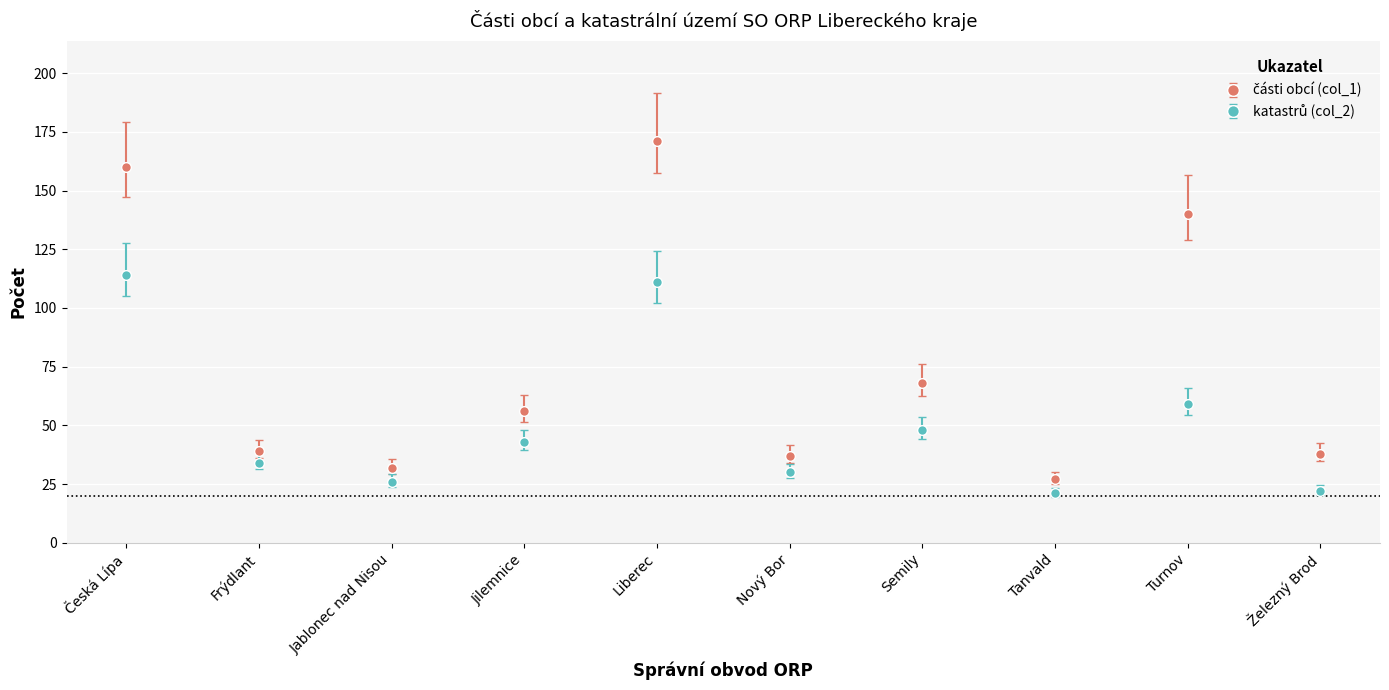

What is the label of the 3rd point from the left?

Jablonec nad Nisou